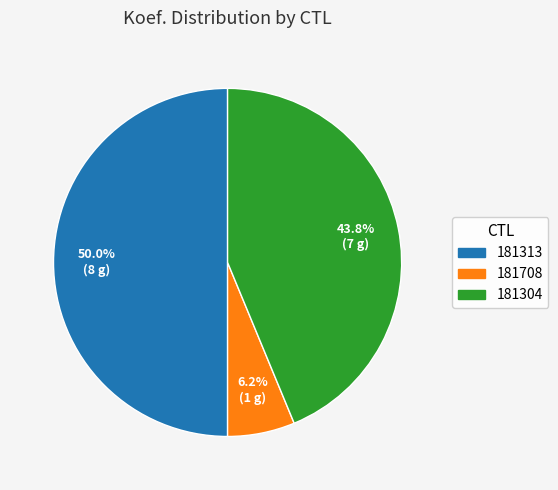

Which slice is the smallest?

181708